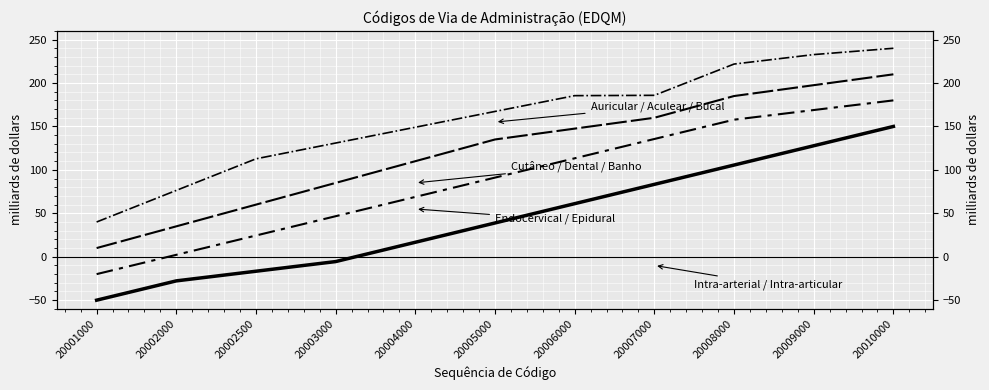

How many values in the Endocervical / Epidural series exceed 134?

6